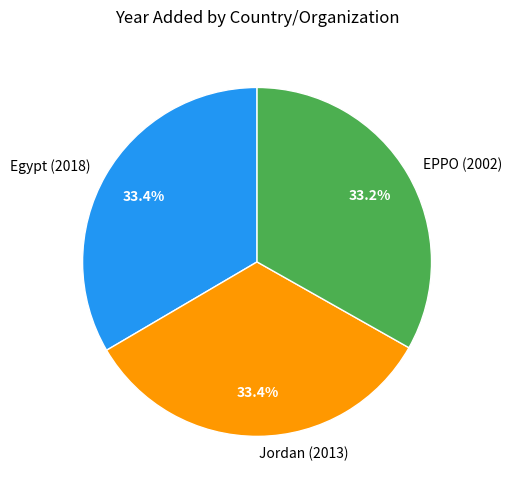

How many slices are in this pie chart?

3